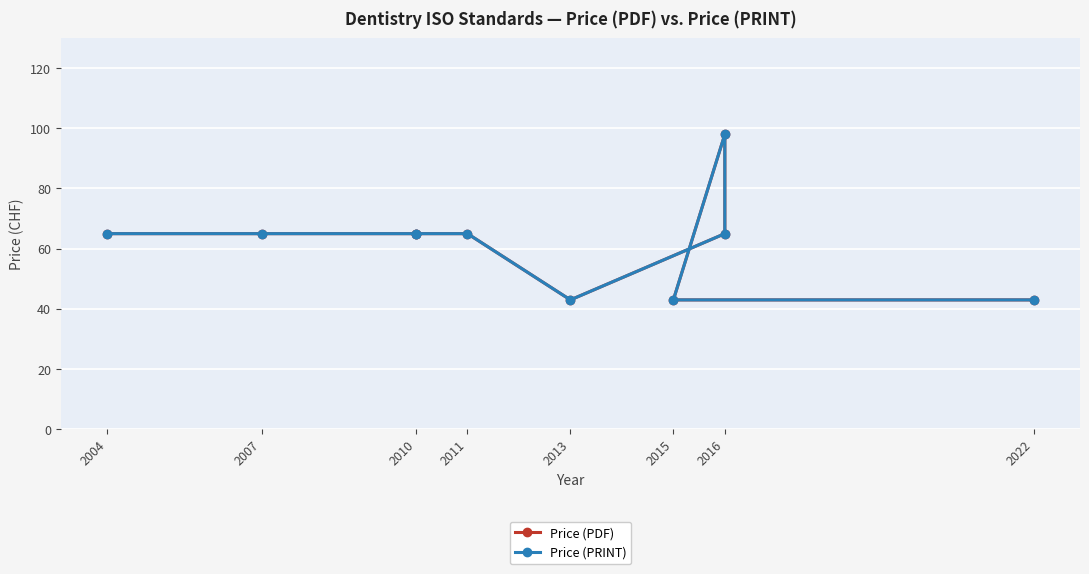

Is the value of Price (PDF) at 2011 greater than the value of Price (PRINT) at 2016?

No